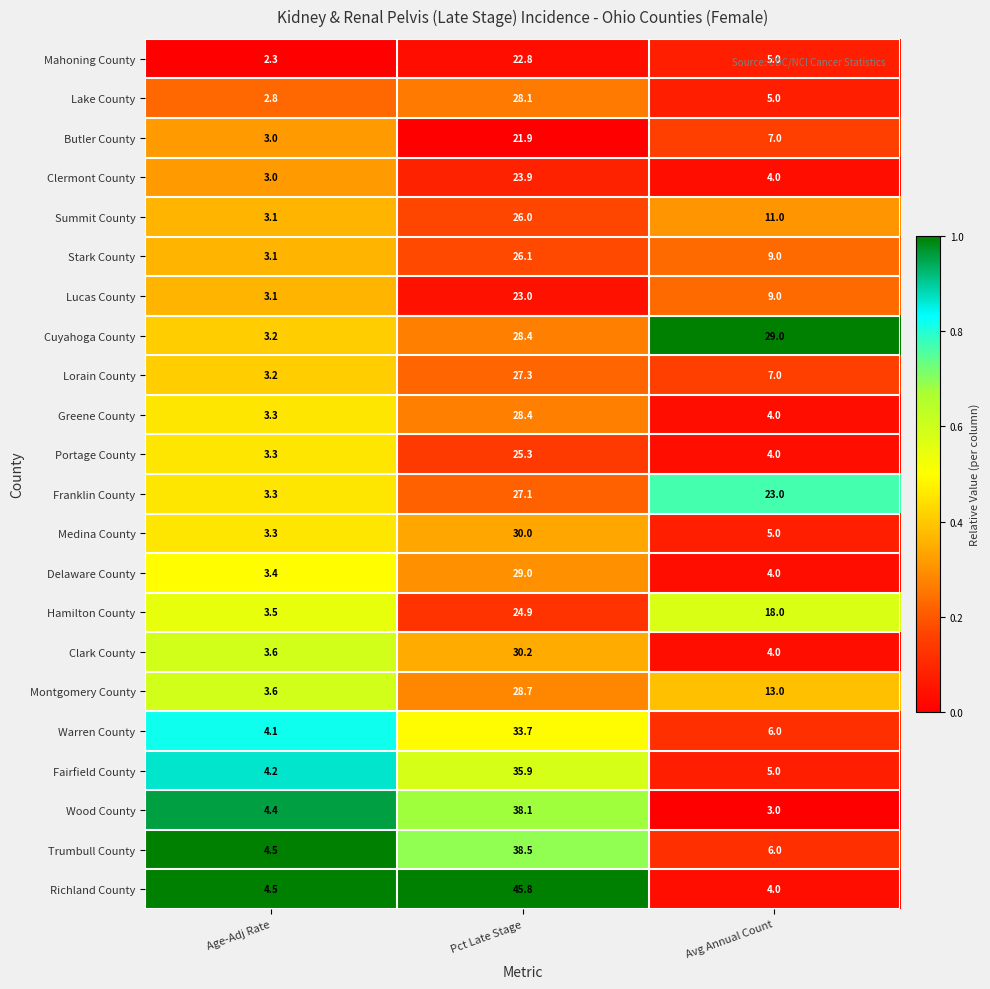

Which series has the largest range (max minus min)?

Richland County